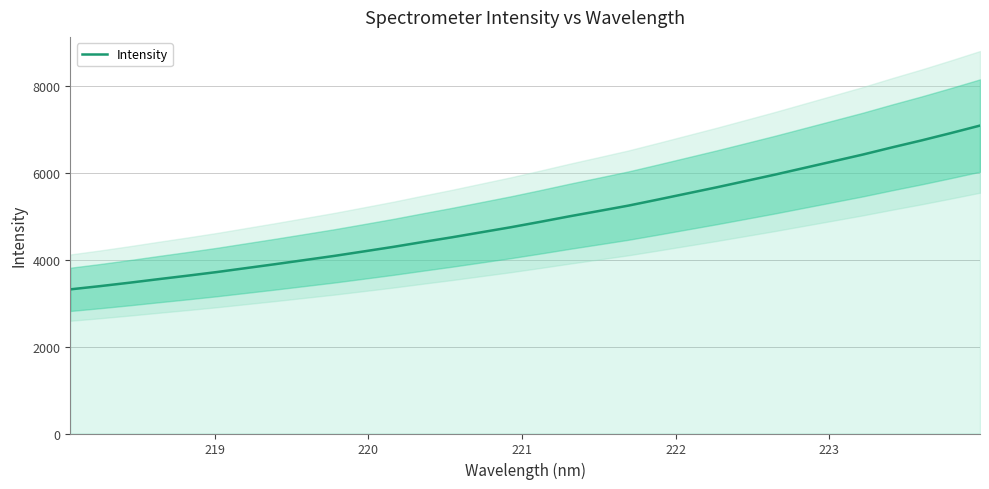

What is the maximum value for Intensity?

7095.4